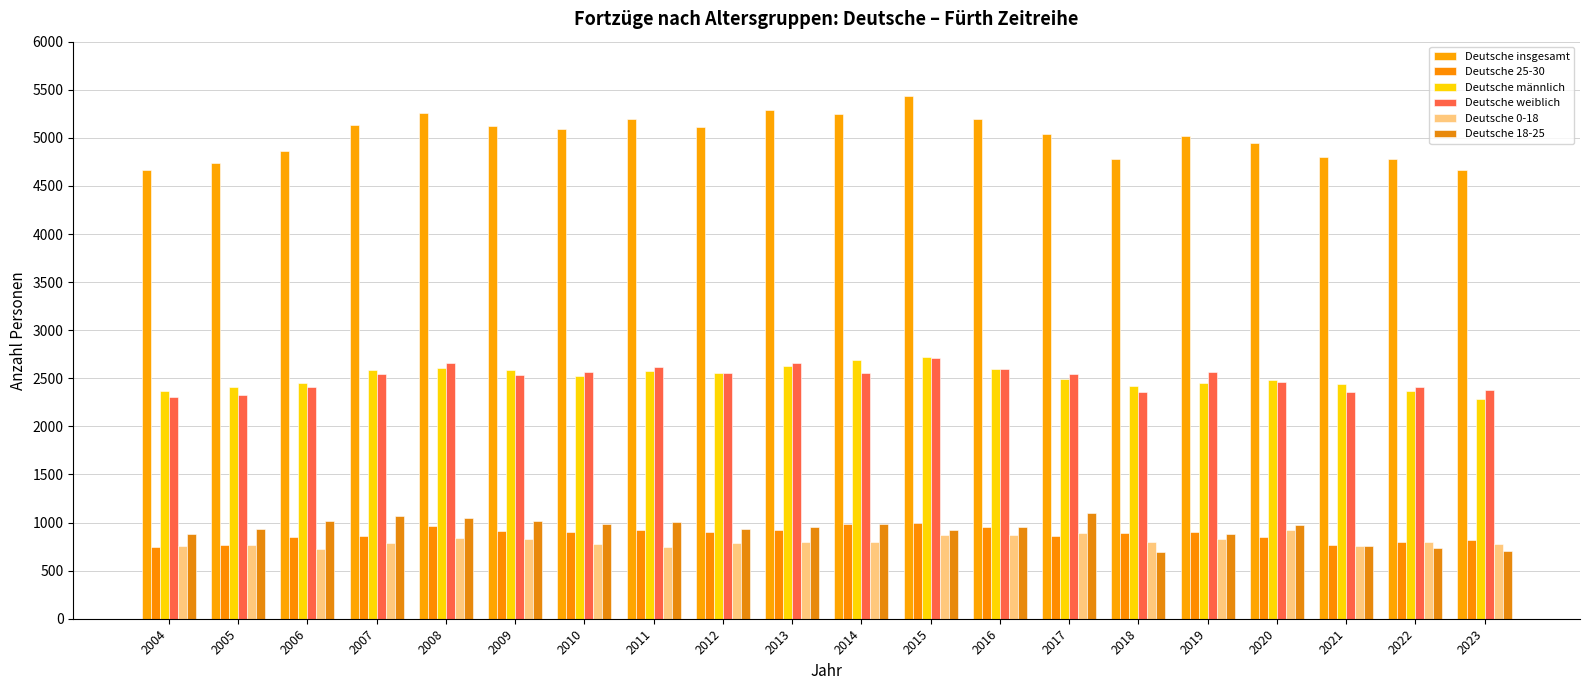

What is the average value of the Deutsche 25-30 series?

878